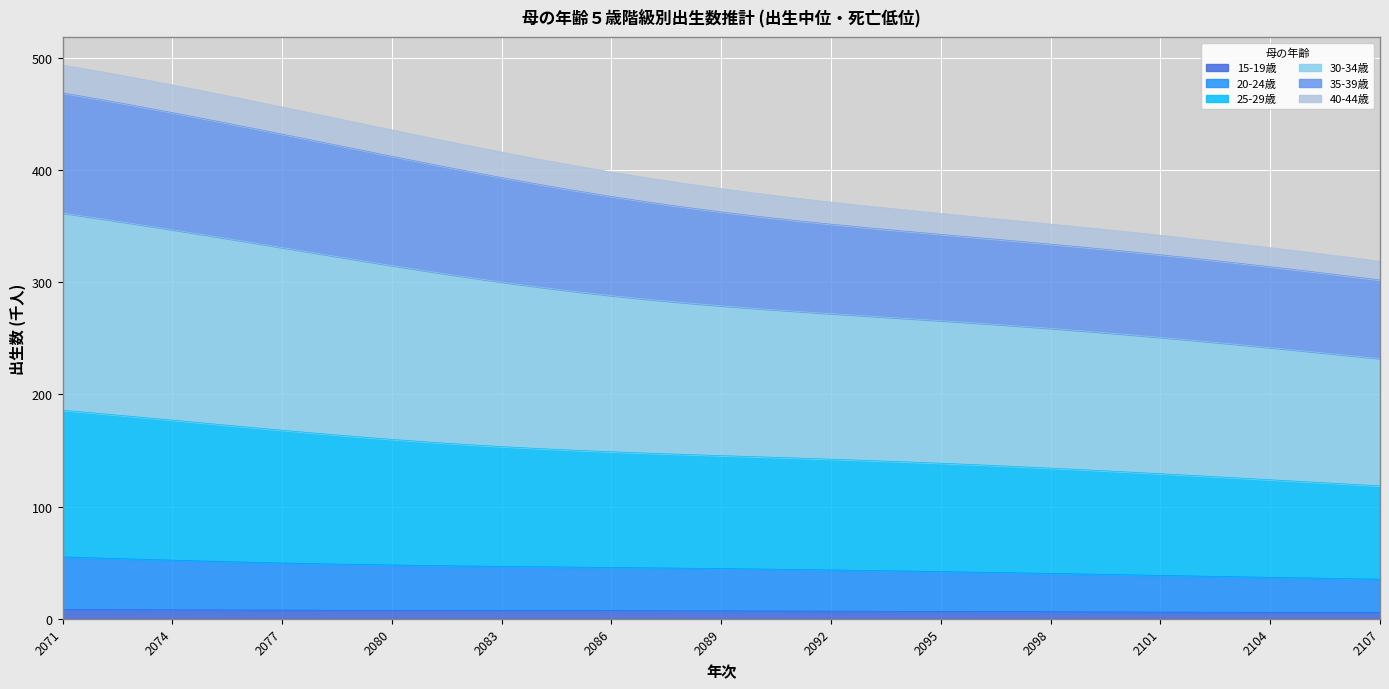

True or false: 20-24歳 and 35-39歳 intersect in this chart.

False